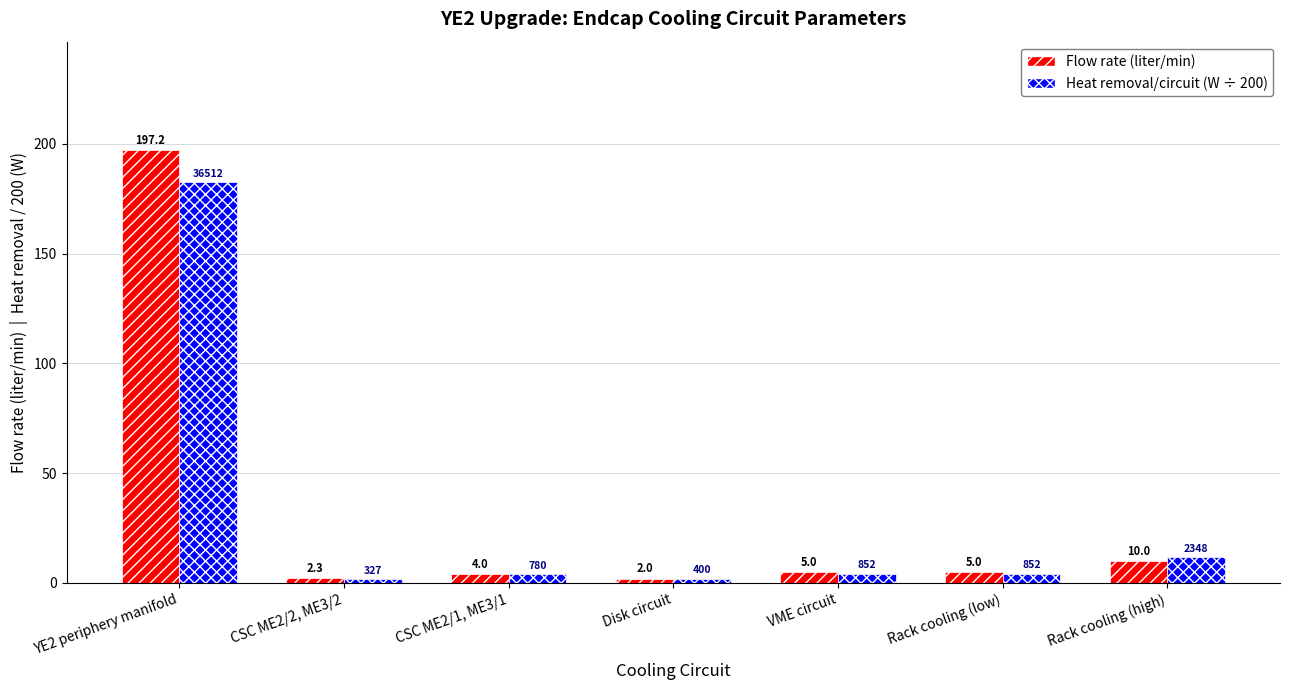

The Heat removal/circuit (W ÷ 200) series shows 182.6 at YE2 periphery manifold. True or false?

True